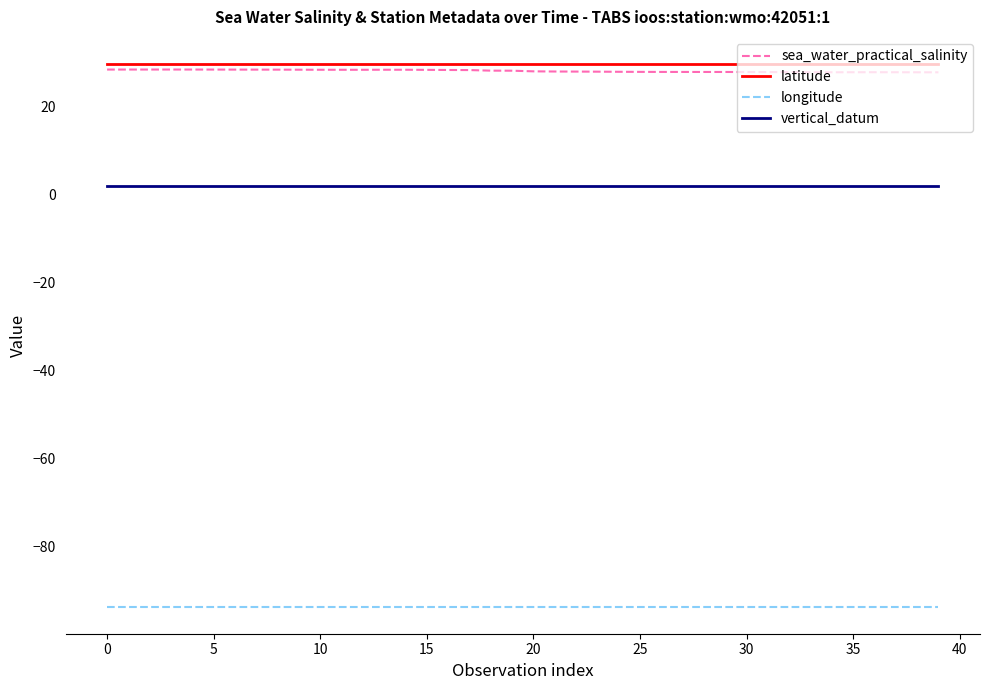

True or false: latitude and vertical_datum cross at least once.

False